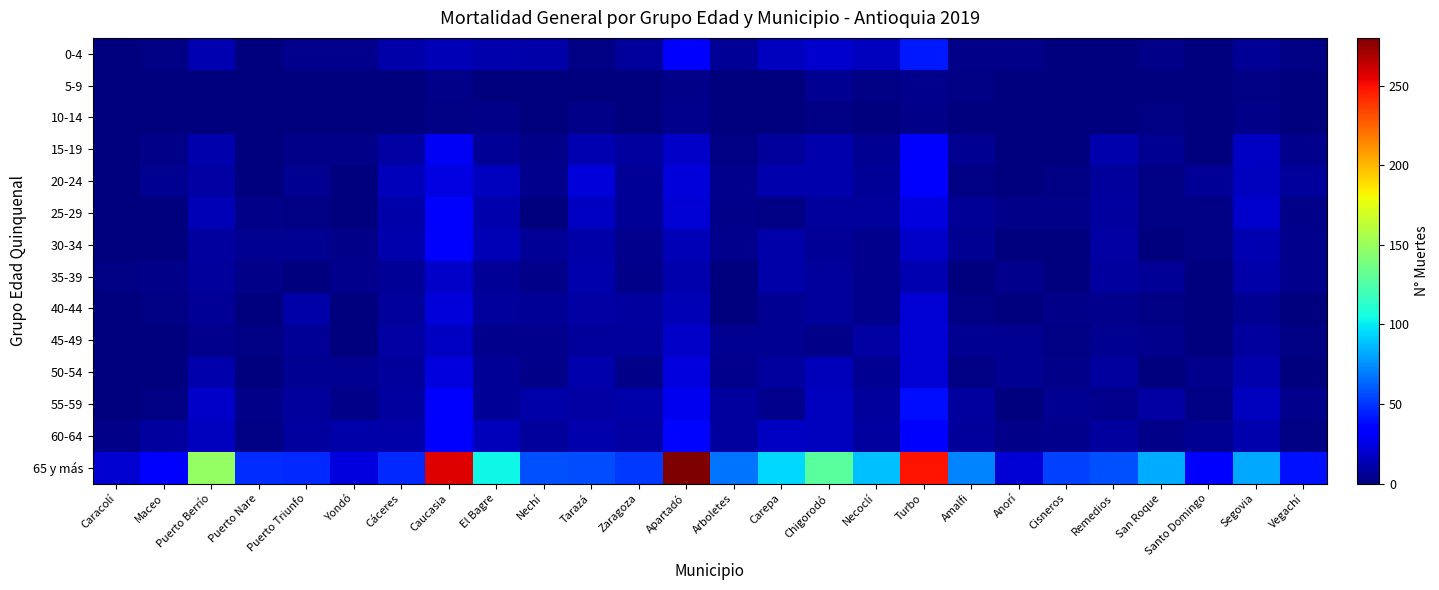

At which category is the sum across all series the highest?

Turbo